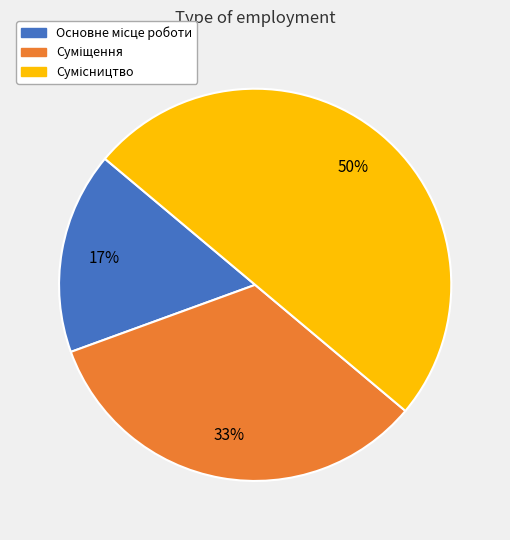

To the nearest percent, what is the average slice percentage?

33%